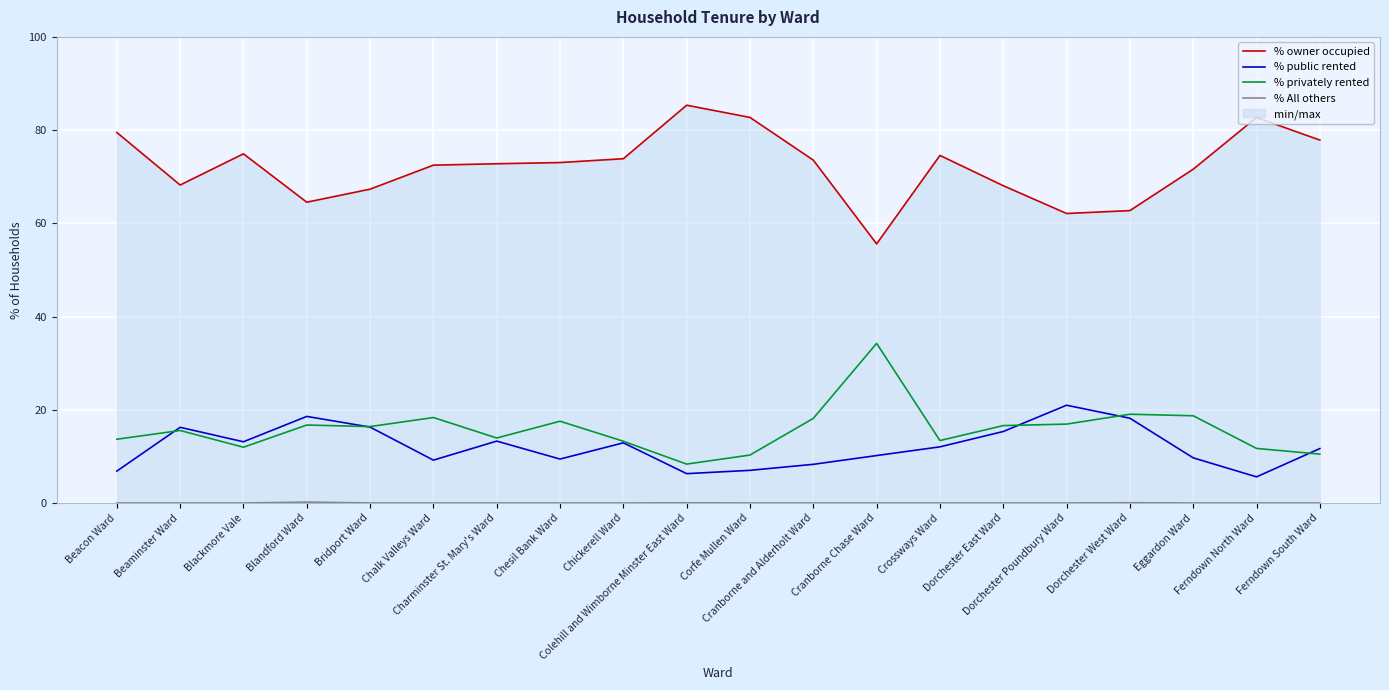

What is the highest value of the % owner occupied series?

85.3